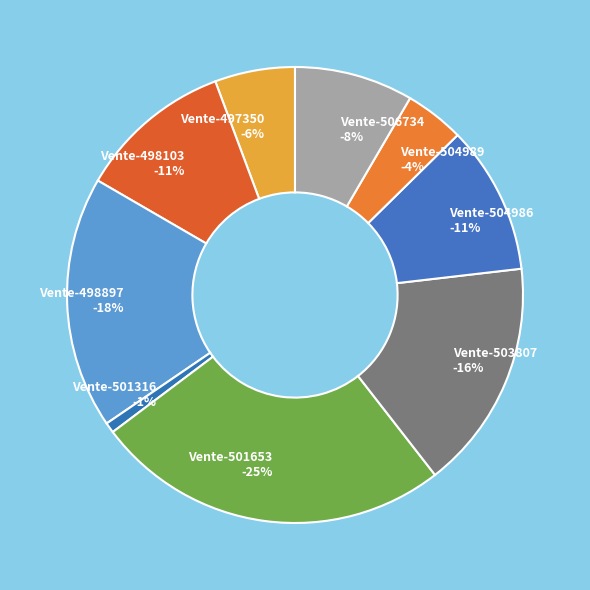

How many slices are in this pie chart?

9